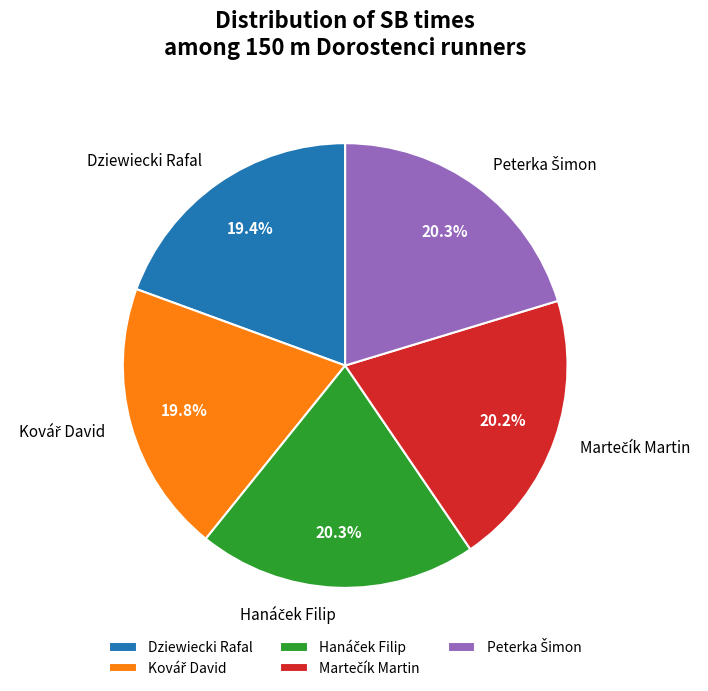

Is there a majority slice in this chart?

No